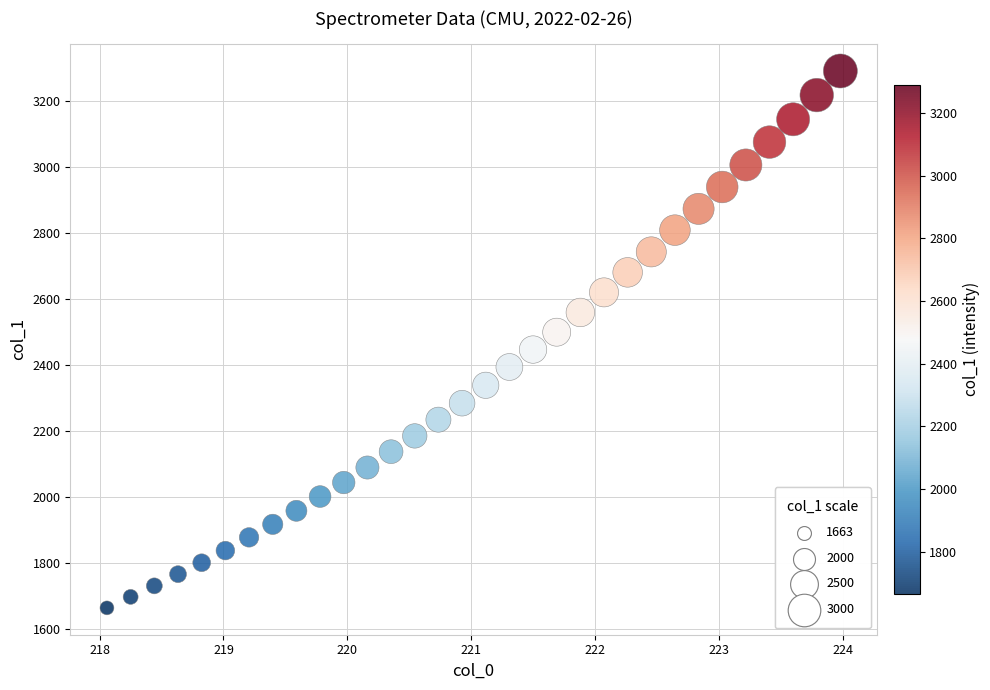

What is the range of Y values (max minus min)?

1626.8